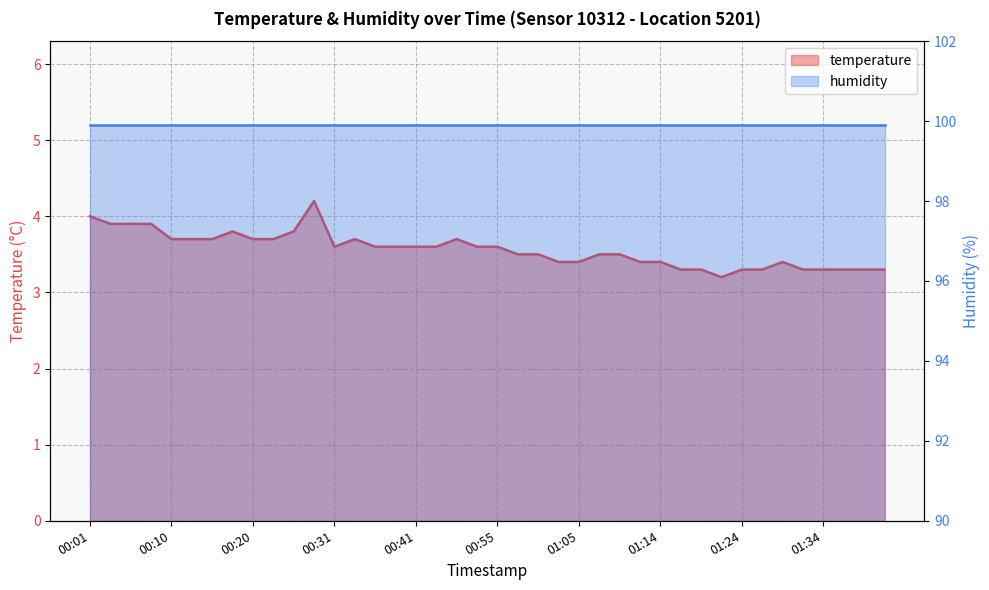

Where is the data nearest to the value 3?

01:22